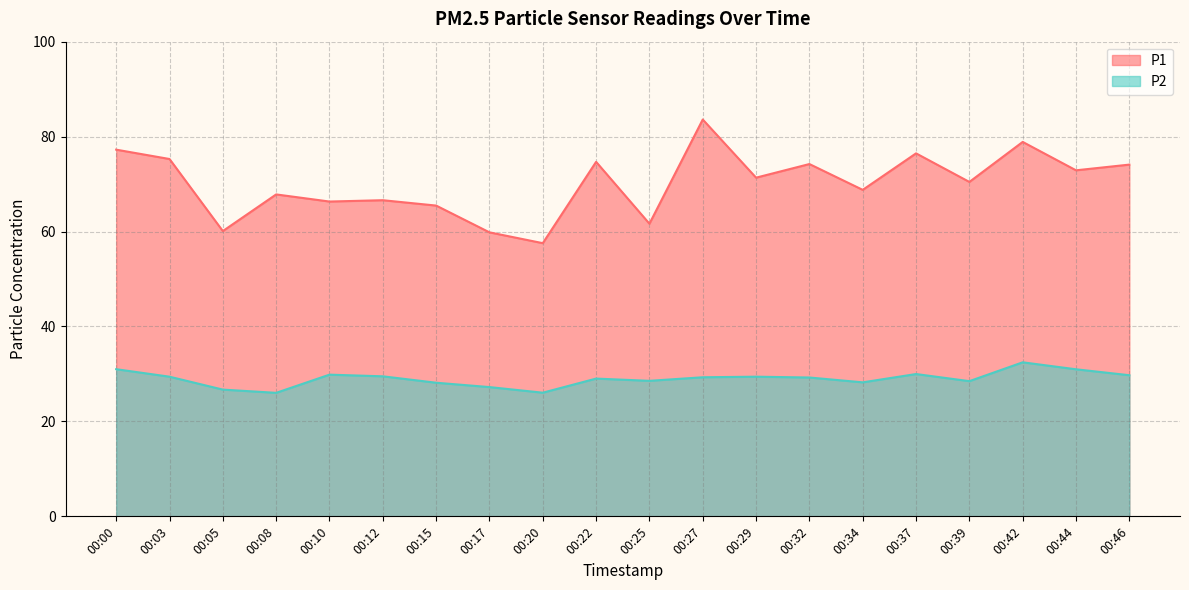

Does the chart have visible grid lines?

Yes